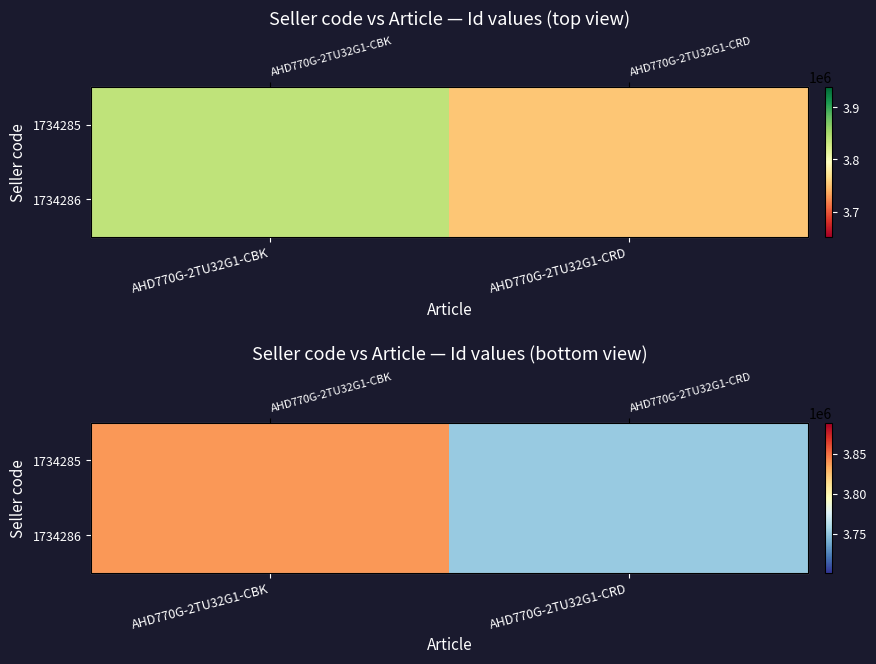

How many data points in 1734286 are less than 3838266?

1